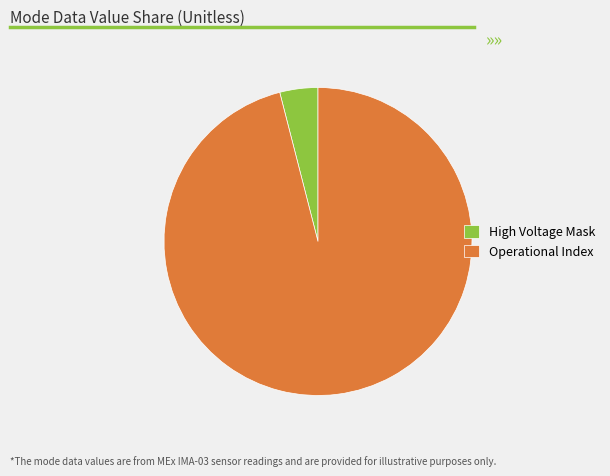

Which slice represents more than half of the pie?

Operational Index